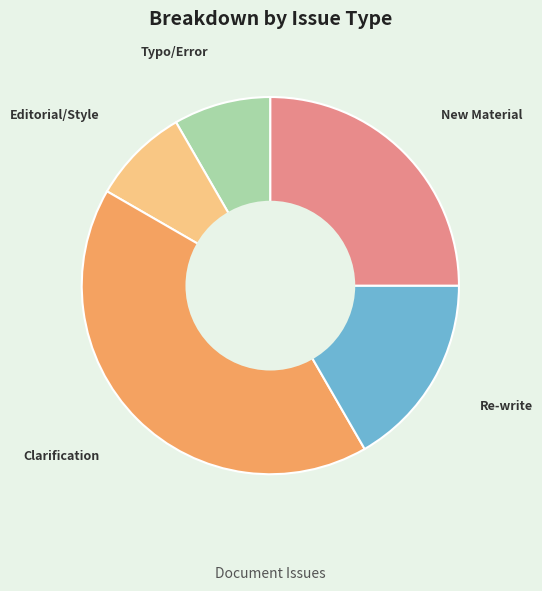

What is the largest slice in the pie chart?

Clarification